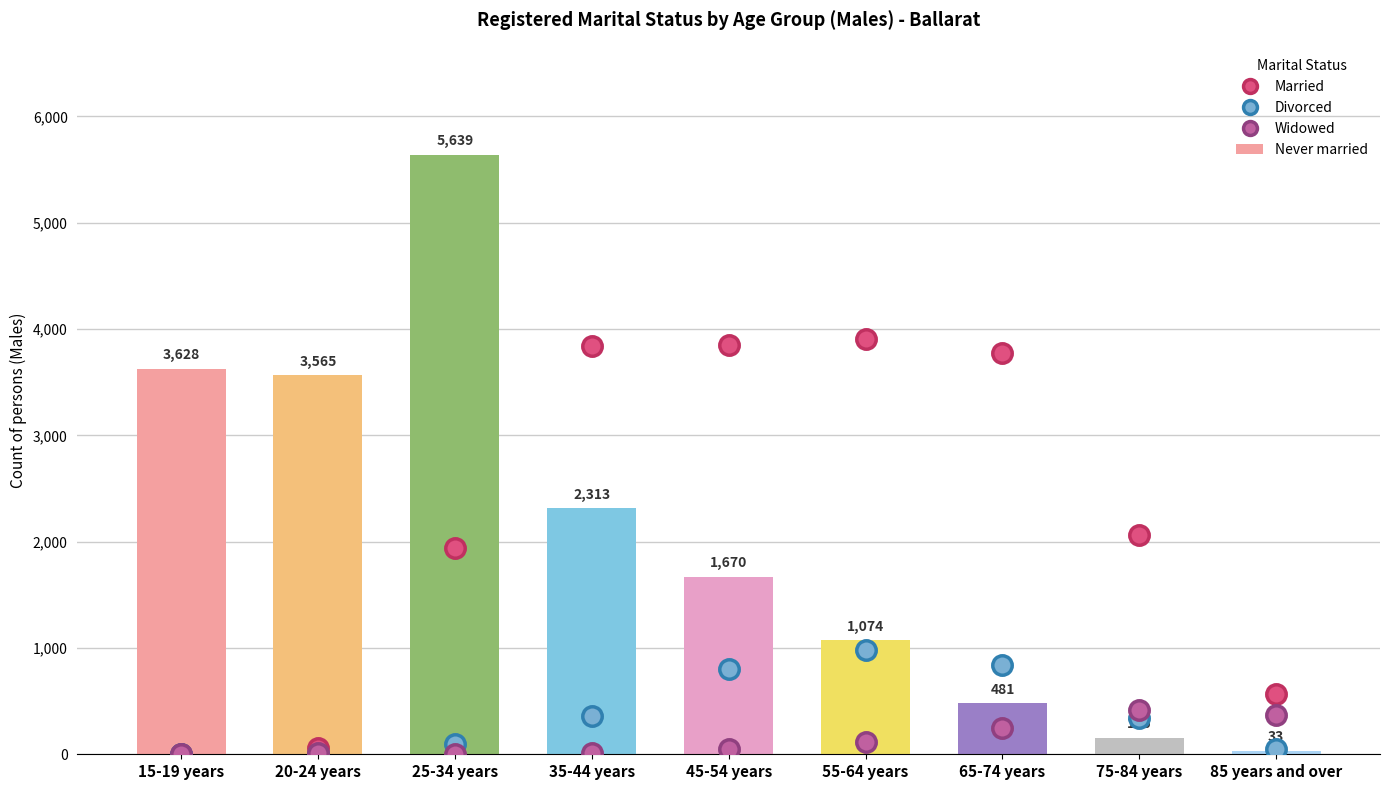

Rank the categories by value from highest to lowest.

25-34 years, 15-19 years, 20-24 years, 35-44 years, 45-54 years, 55-64 years, 65-74 years, 75-84 years, 85 years and over